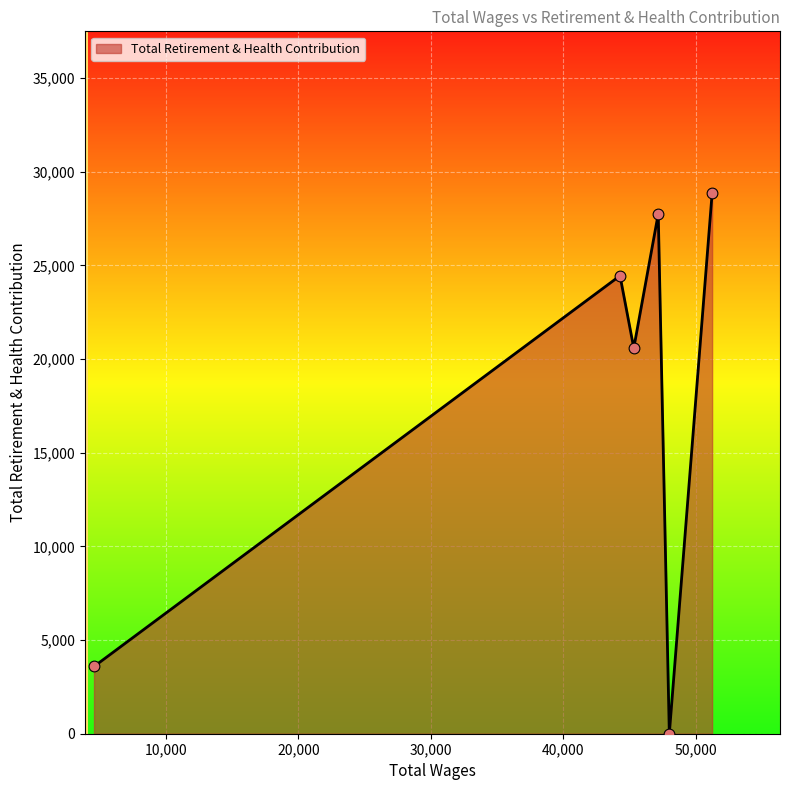

How many interior local peaks (higher than both neighbors) does the data have?

2